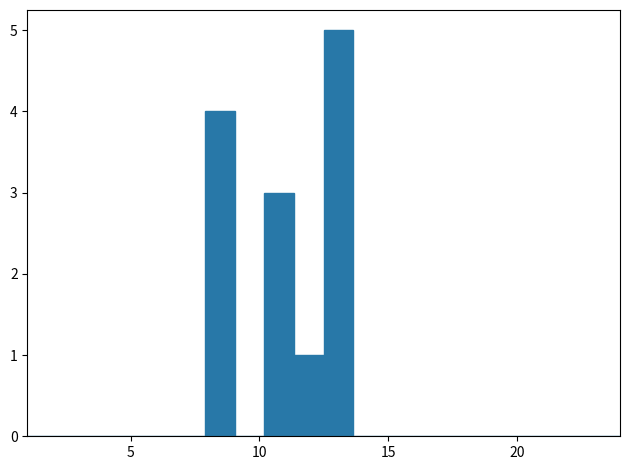

Read against the x-axis, roughly where is the centre of the tallest bar?

13.0